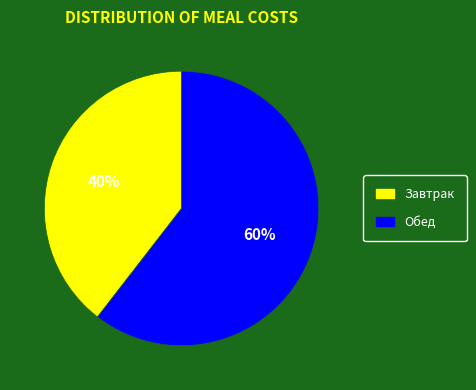

Do Обед and Завтрак together represent more than half of the pie?

Yes